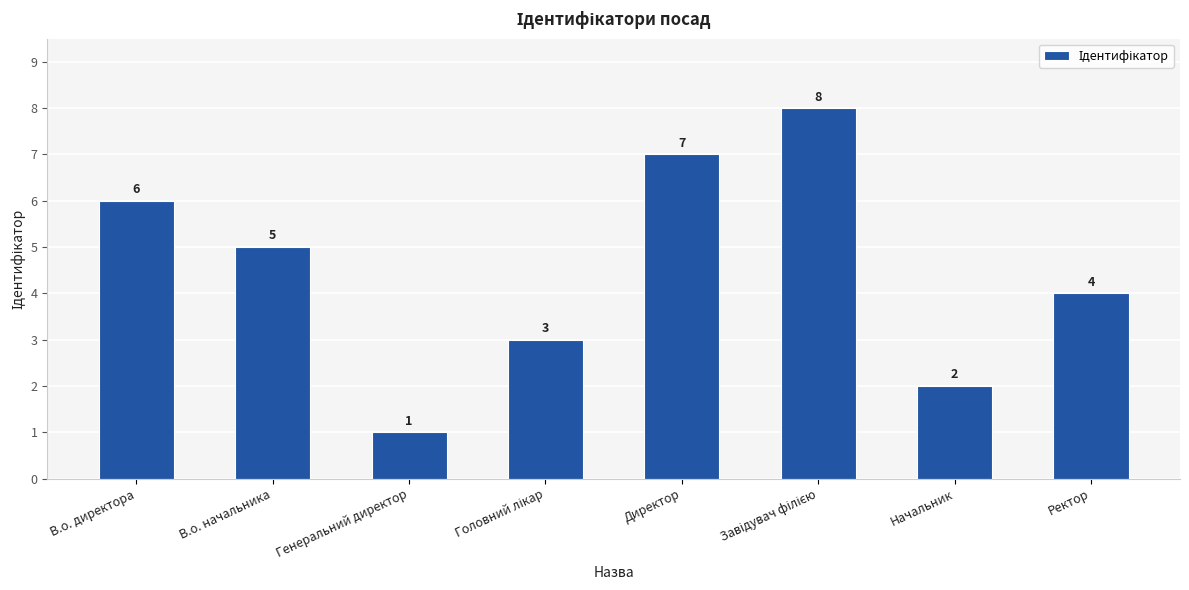

Reading left to right, list all the values displayed in this chart.

6	5	1	3	7	8	2	4